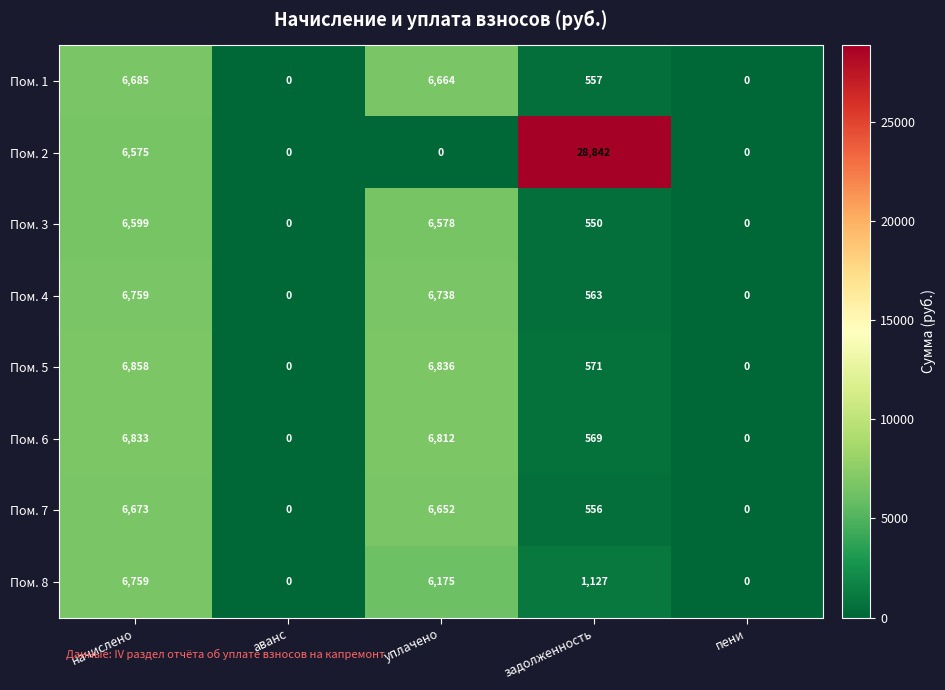

How many categories are shown in the chart?

5